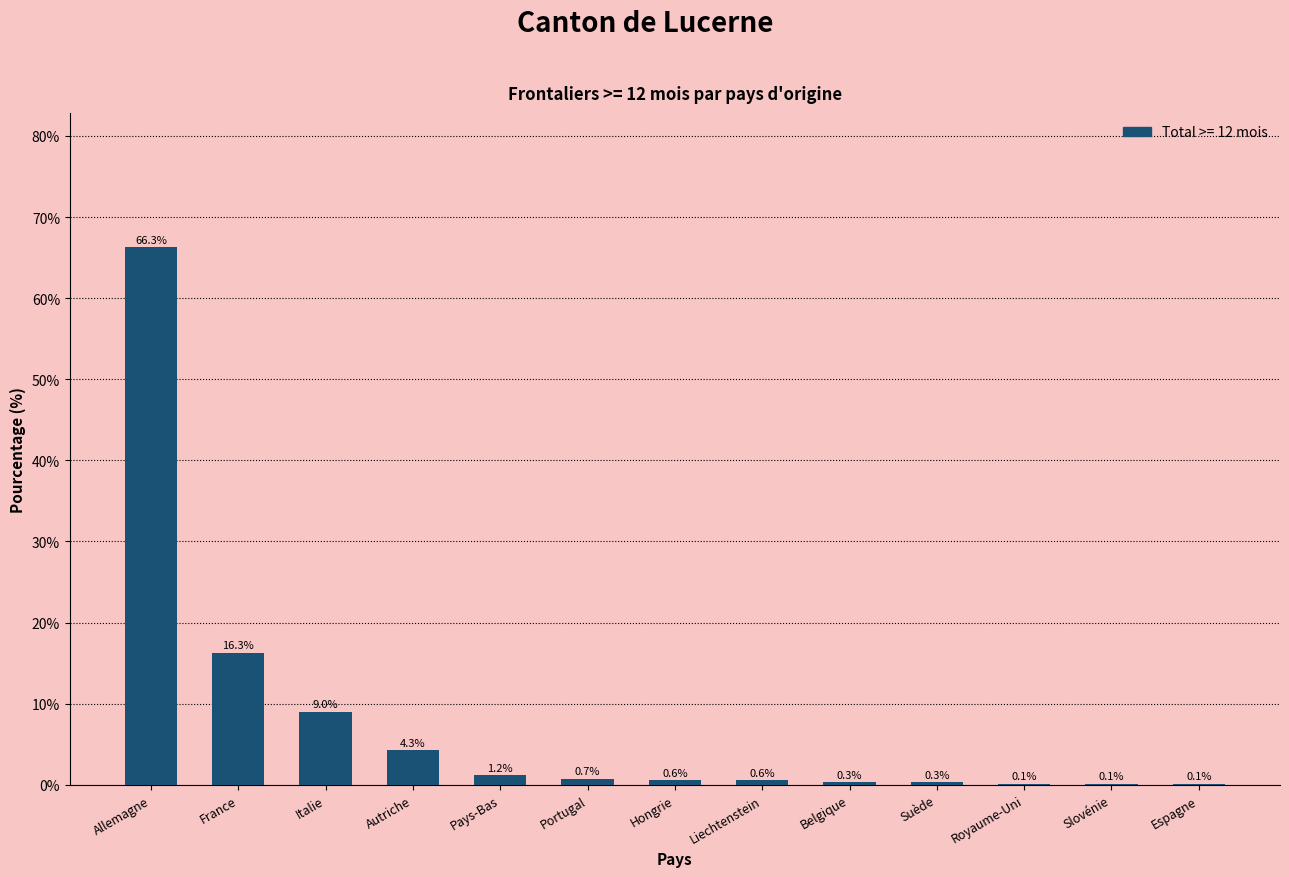

Reading left to right, list all the values displayed in this chart.

Allemagne=66.3	France=16.3	Italie=9.0	Autriche=4.3	Pays-Bas=1.2	Portugal=0.7	Hongrie=0.6	Liechtenstein=0.6	Belgique=0.3	Suède=0.3	Royaume-Uni=0.1	Slovénie=0.1	Espagne=0.1